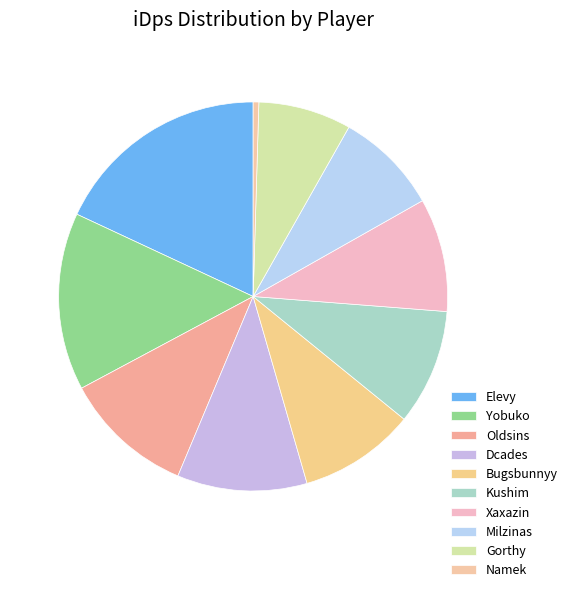

How many slices are in this pie chart?

10